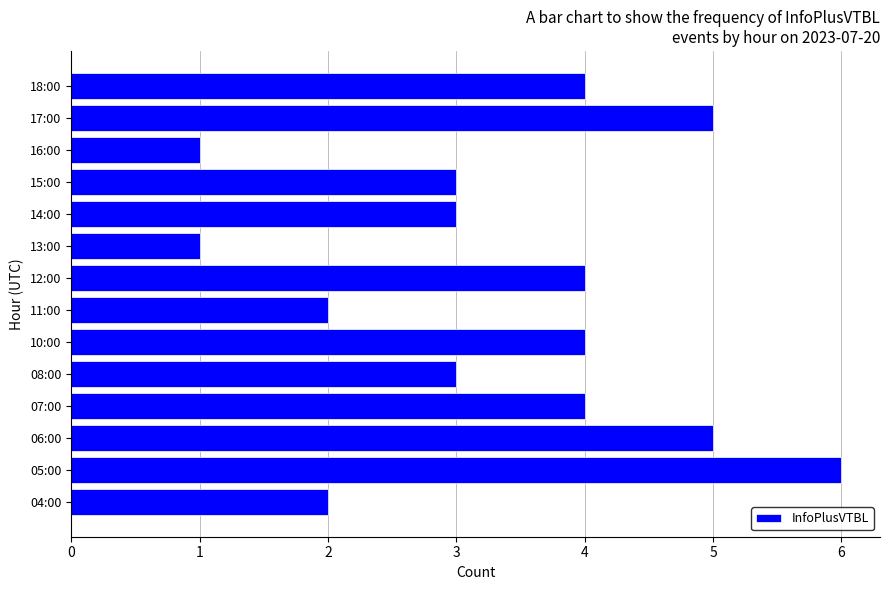

What is the average value?

3